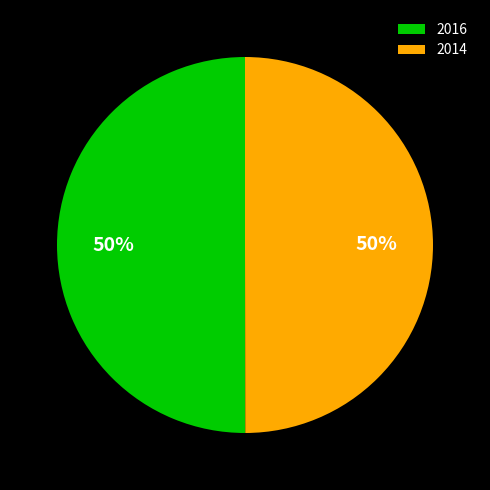

Is it true that 2014 is 50% of the pie?

True